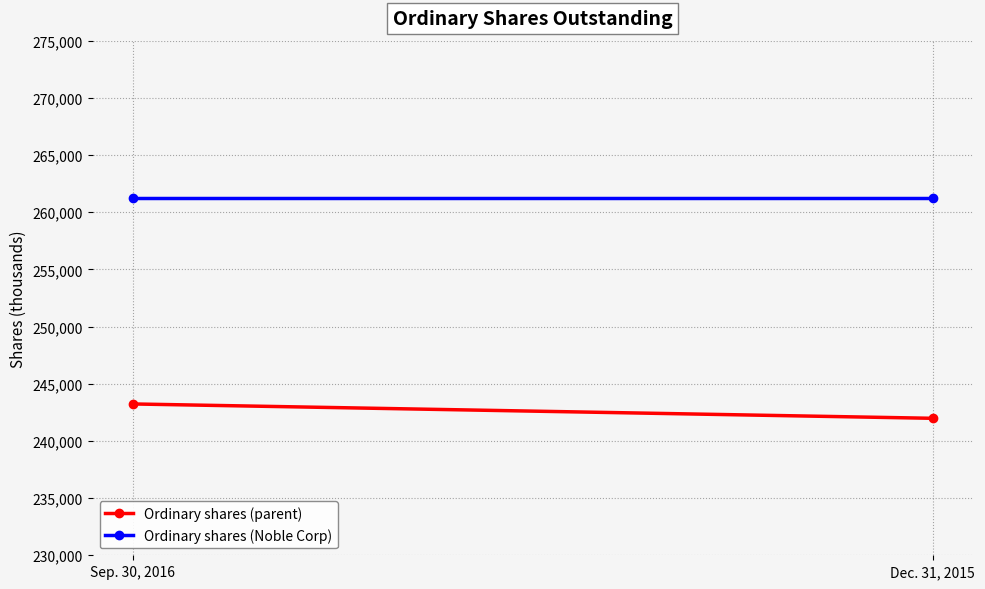

Where is Ordinary shares (Noble Corp) nearest to the value 261246?

Sep. 30, 2016